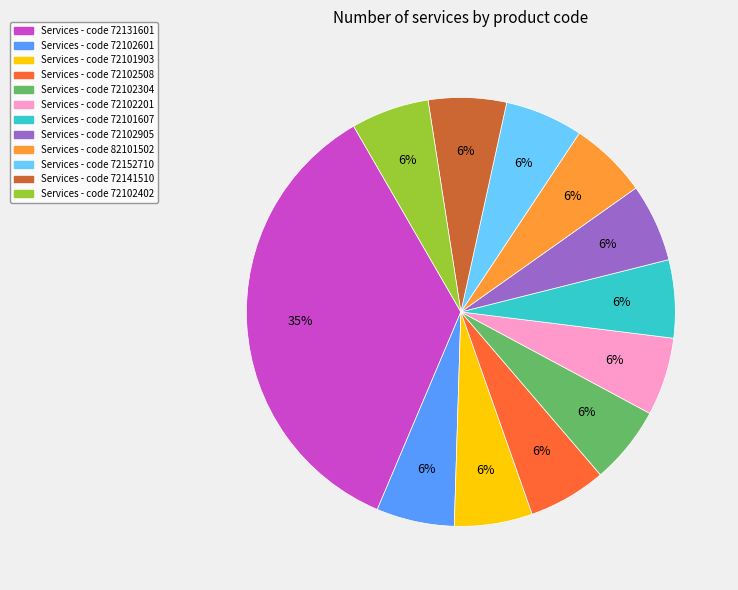

Is there a majority slice in this chart?

No